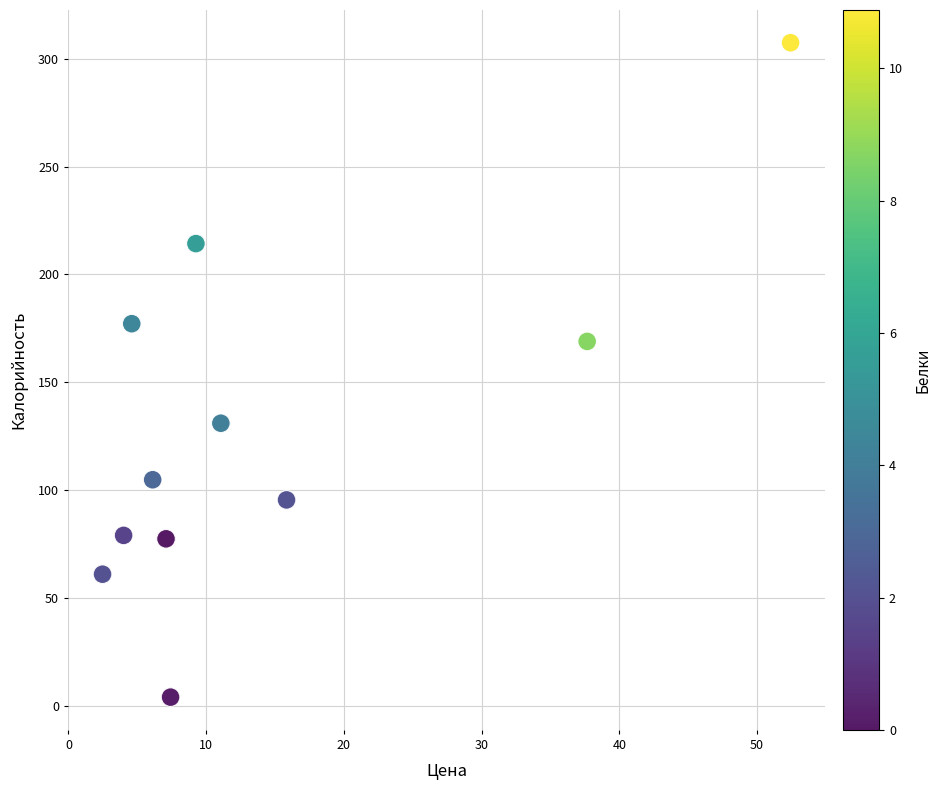

What Y value in the scatter plot is closest to 155?

168.9